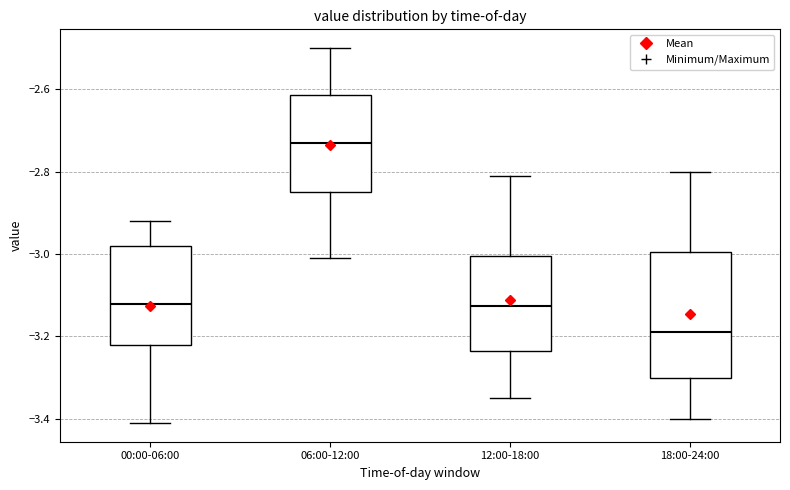

Where does the upper whisker of the box for 00:00-06:00 end on the y-axis? The values are not printed on the chart, so give them approximately, as read against the axis.

-2.92